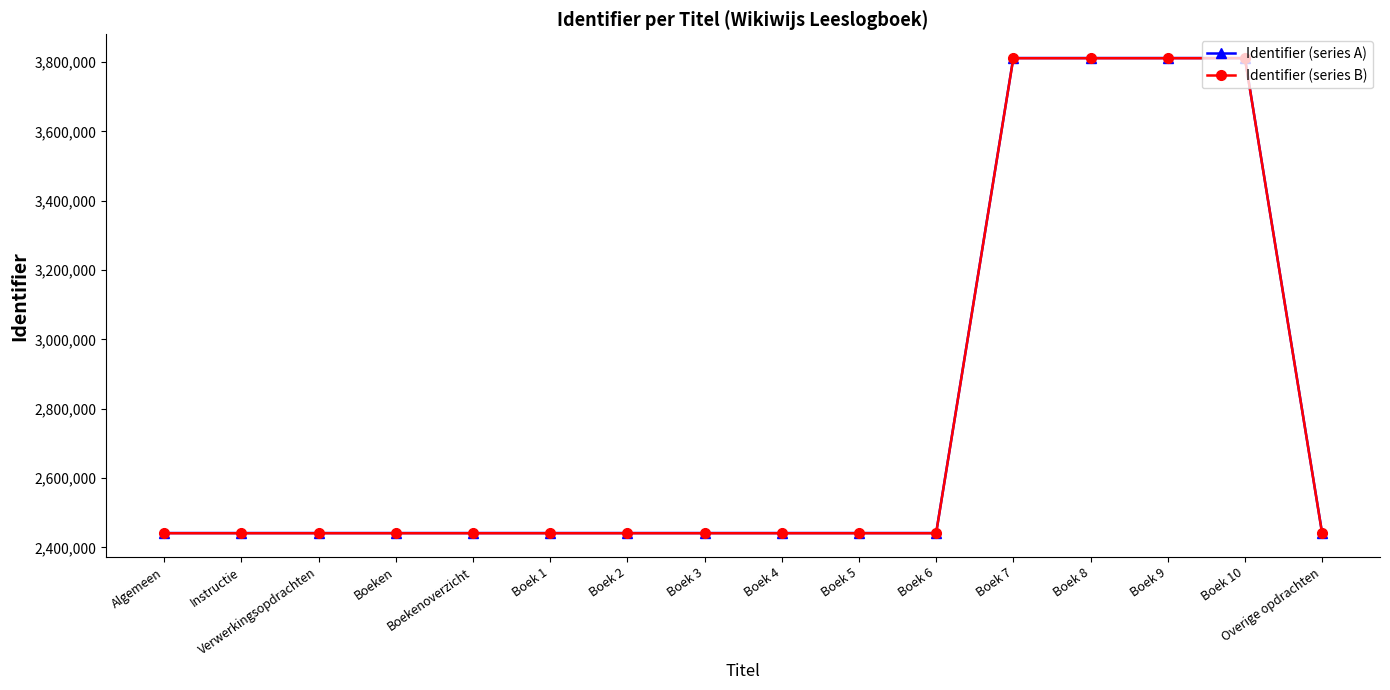

What is the spread (max minus min) of values at Boek 9?

500